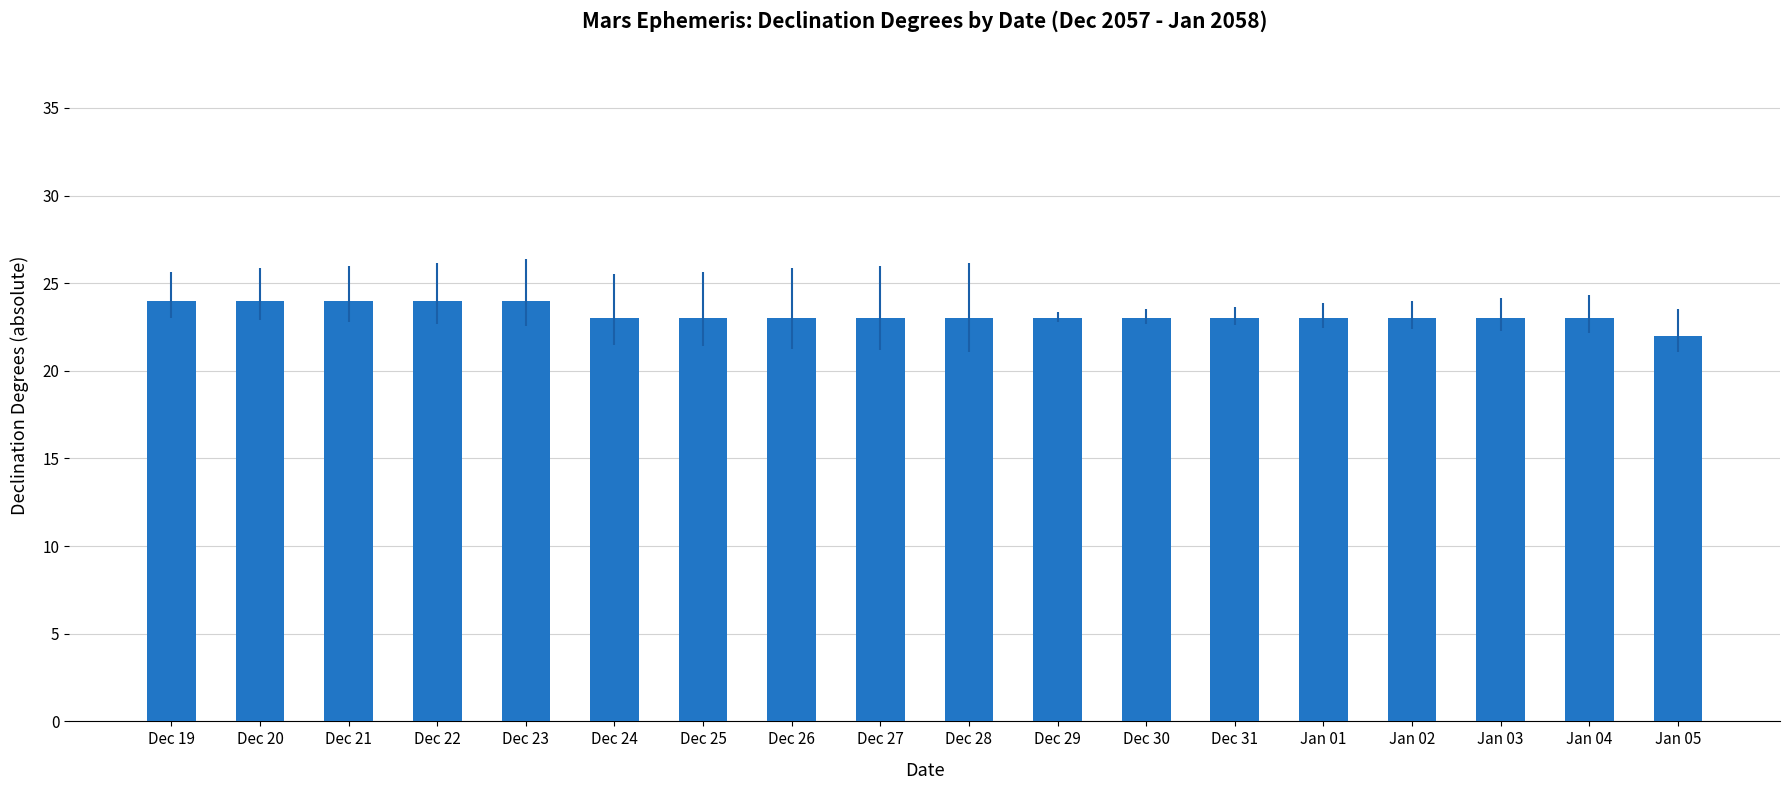

What is the value of the 11th bar from the left?

23